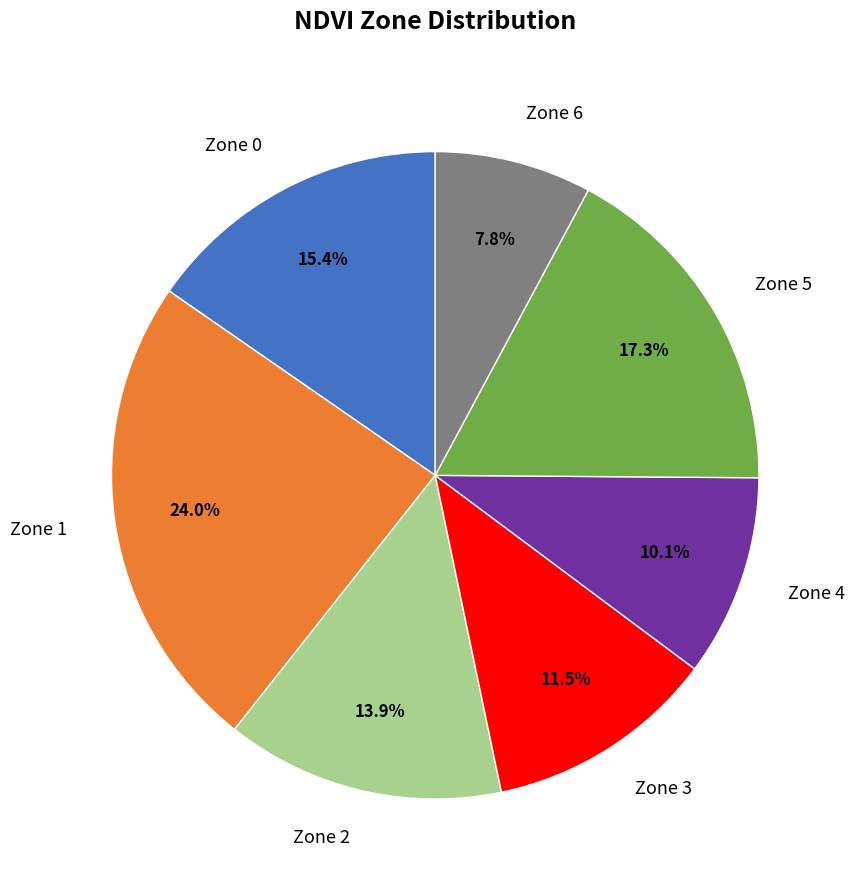

Count the number of slices in the pie.

7